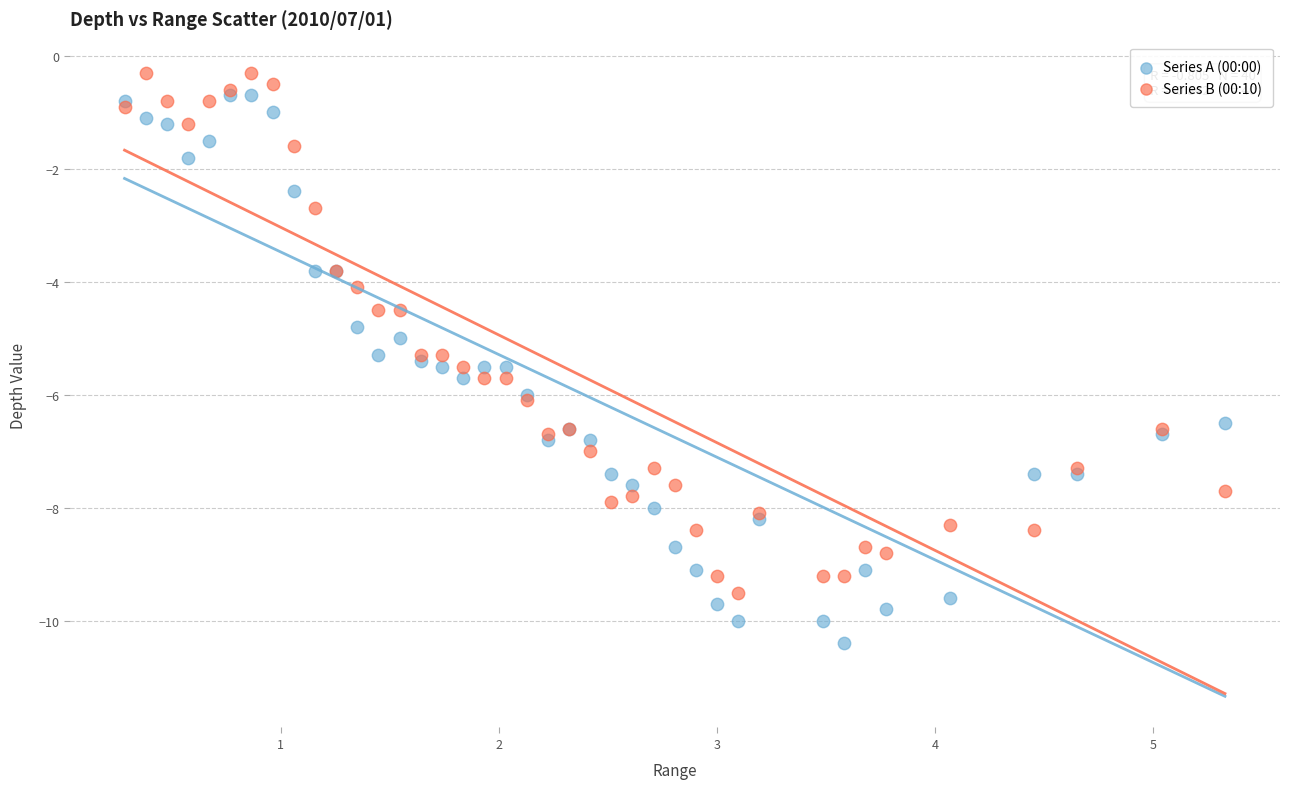

What are all the series names shown in the legend?

Series A (00:00), Series B (00:10)